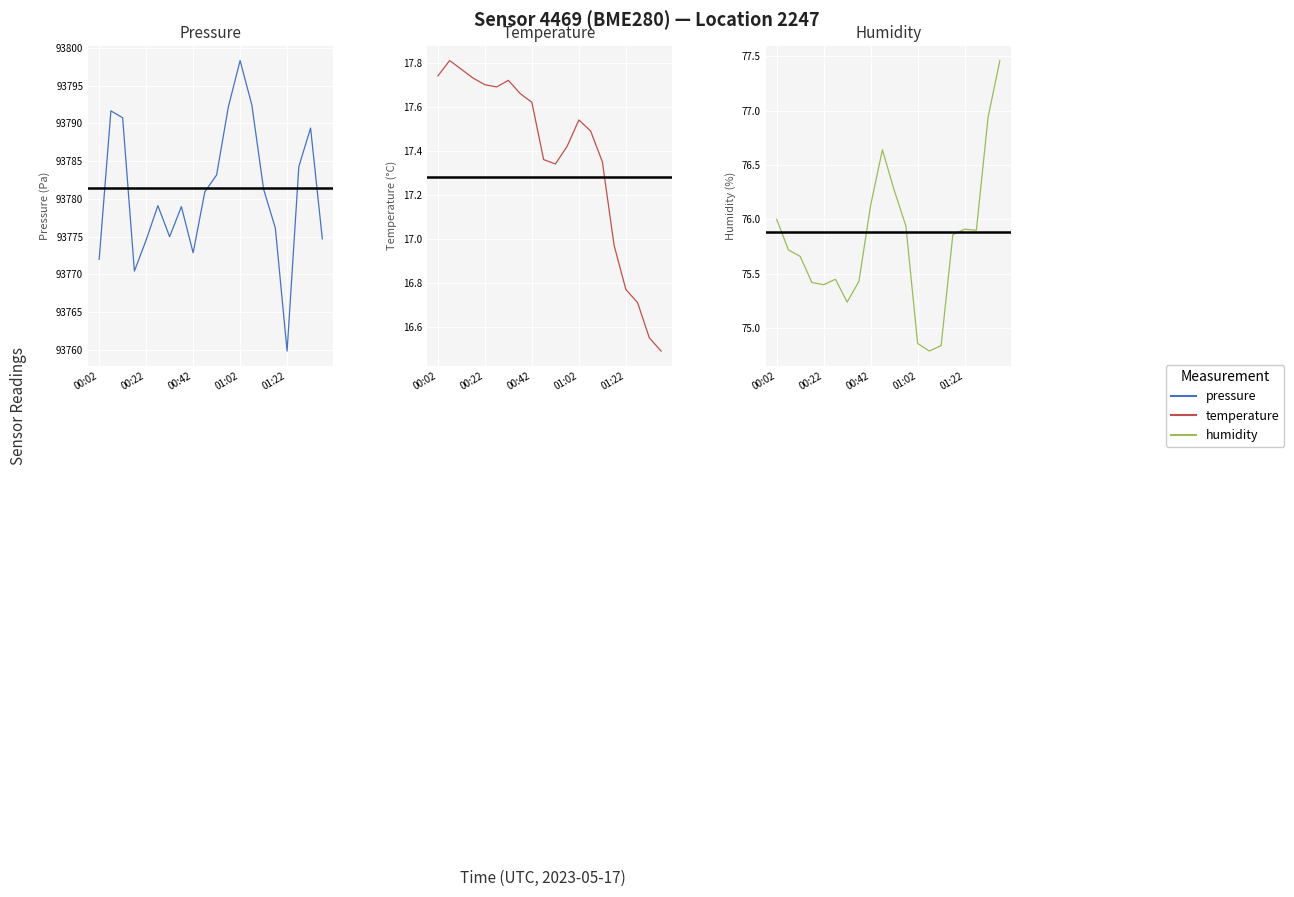

Where is the first local minimum for temperature?

5